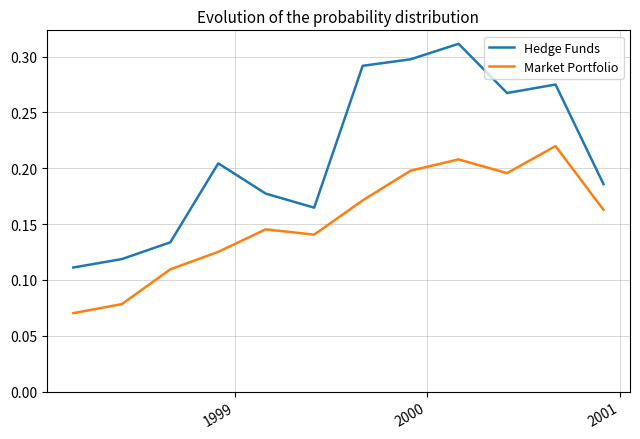

What is the sum of all Hedge Funds values?

2.5